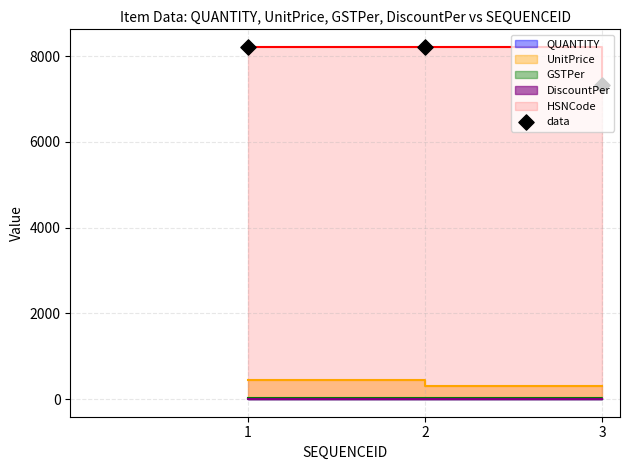

What is the ratio of the value at 3 to the value at 1?

0.9